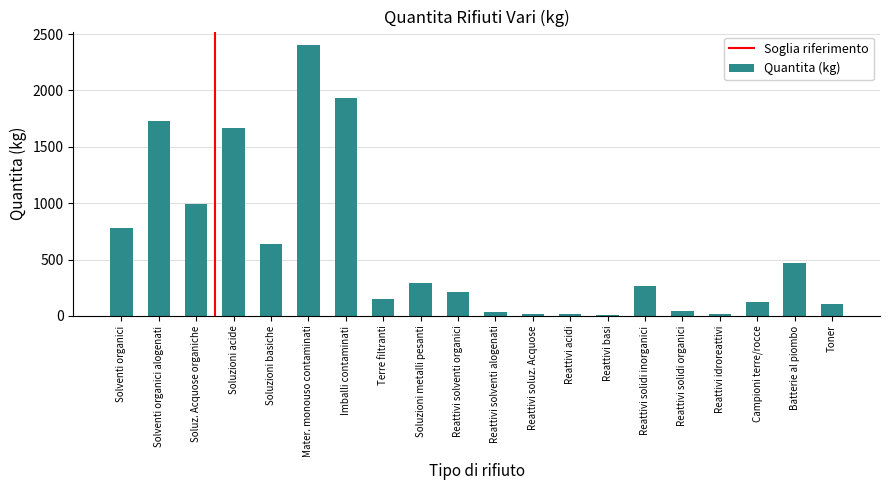

True or false: the data shows 3210 at Imballi contaminati.

False